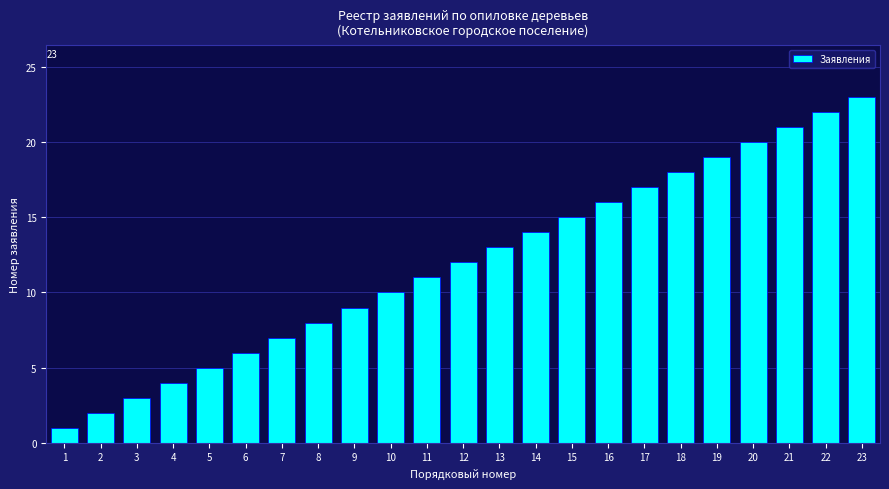

Reading left to right, list all the values displayed in this chart.

1	2	3	4	5	6	7	8	9	10	11	12	13	14	15	16	17	18	19	20	21	22	23